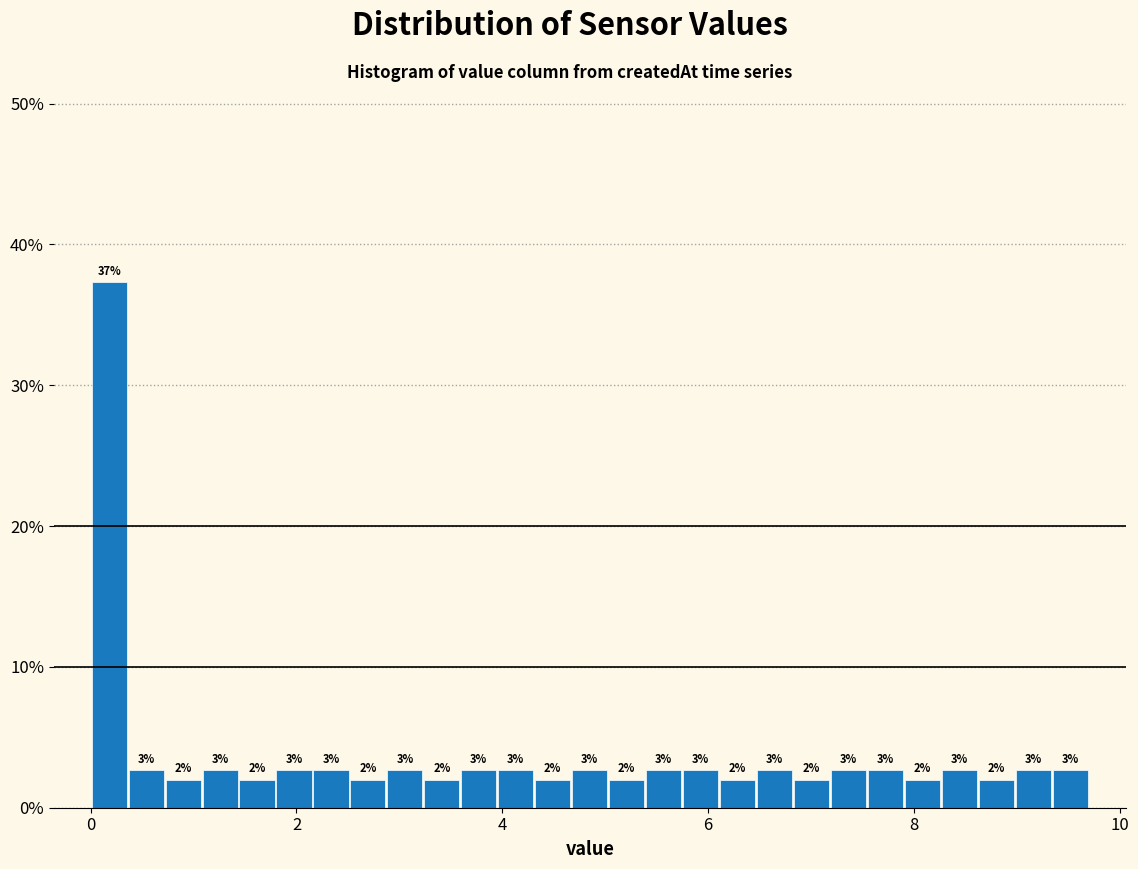

Around what value on the x-axis is the tallest bar? Give the approximate position of its centre, as read against the axis.

0.2